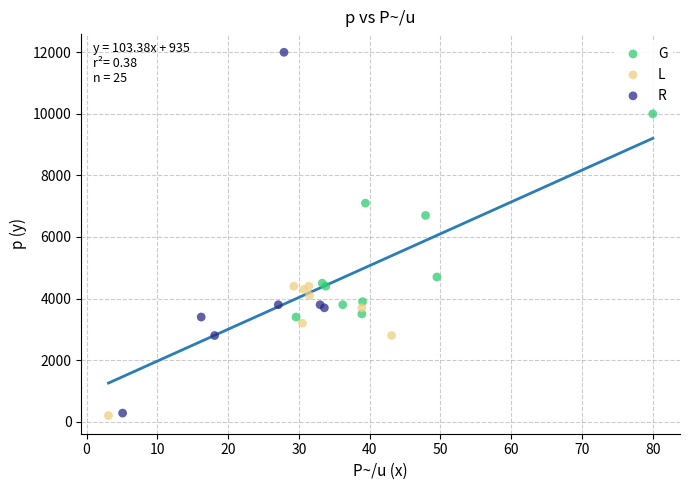

Which series contains the highest Y value?

R